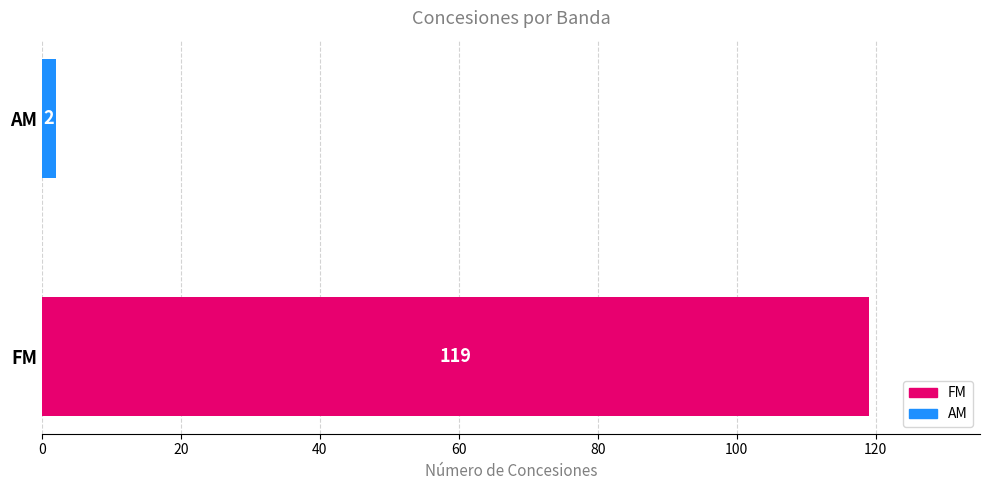

True or false: the data shows 44 at FM.

False